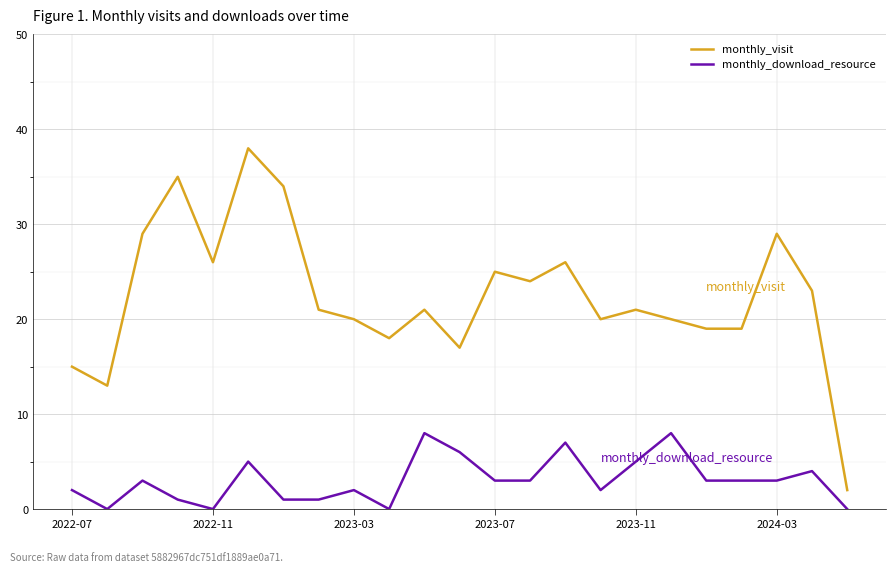

True or false: monthly_visit and monthly_download_resource intersect in this chart.

False